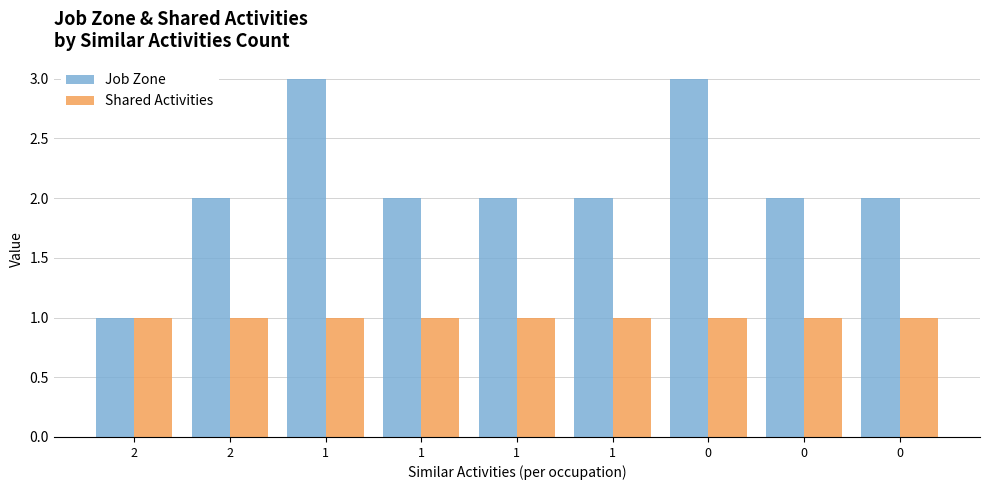

Reading right to left, list all the values displayed in this chart.

Job Zone: 0=2	0=2	0=3	1=2	1=2	1=2	1=3	2=2	2=1
Shared Activities: 0=1	0=1	0=1	1=1	1=1	1=1	1=1	2=1	2=1